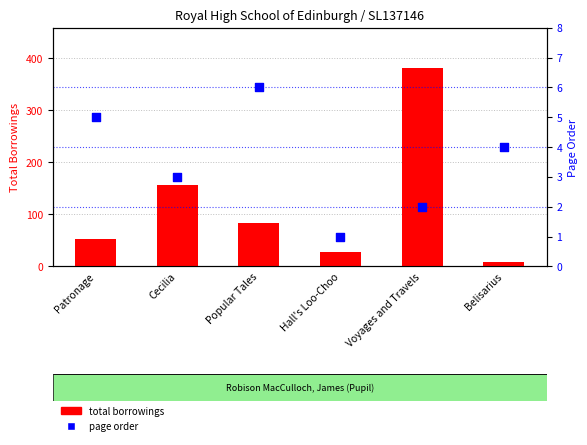

Which series contains the highest Y value?

total borrowings